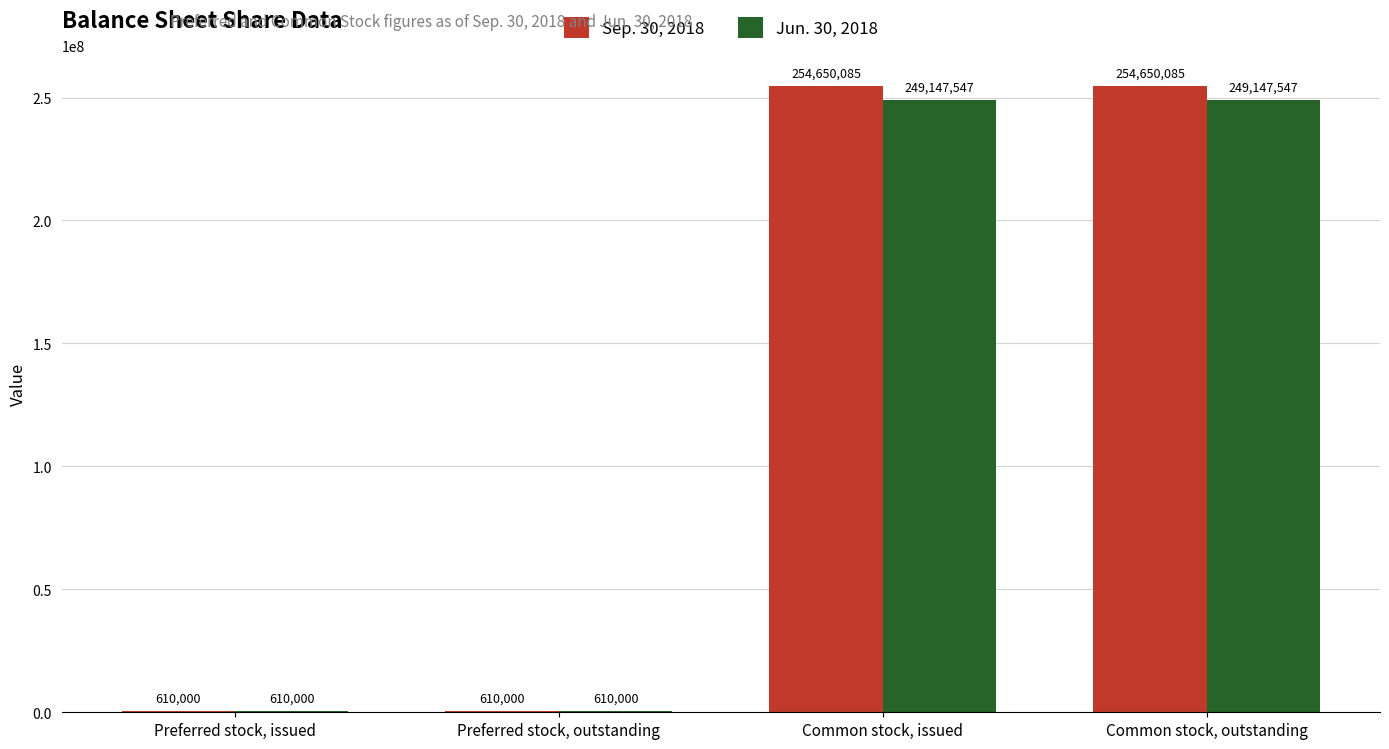

Reading left to right, transcribe all the data shown in this chart.

Sep. 30, 2018: Preferred stock, issued=610000	Preferred stock, outstanding=610000	Common stock, issued=254650085	Common stock, outstanding=254650085
Jun. 30, 2018: Preferred stock, issued=610000	Preferred stock, outstanding=610000	Common stock, issued=249147547	Common stock, outstanding=249147547